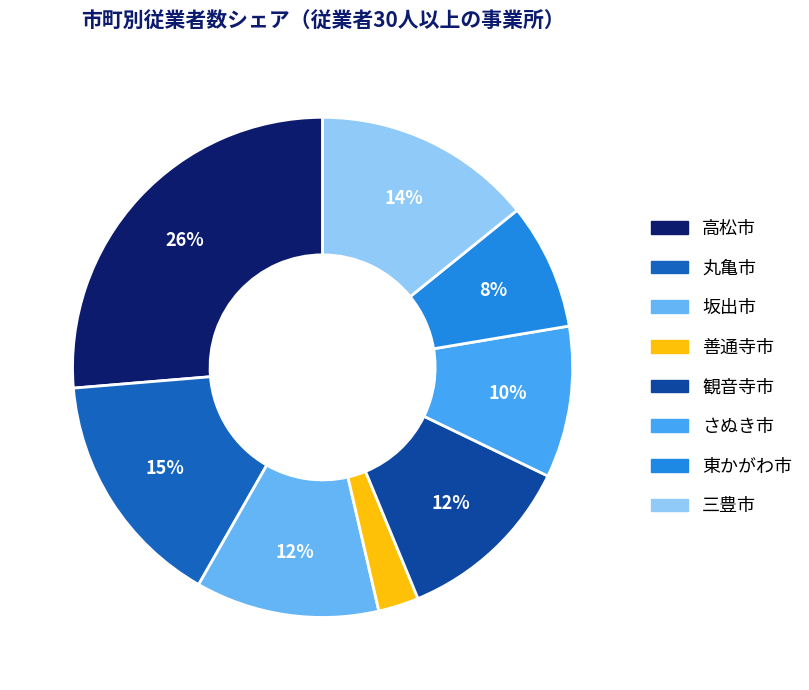

What is the ratio of the value at 丸亀市 to the value at 高松市?

0.6